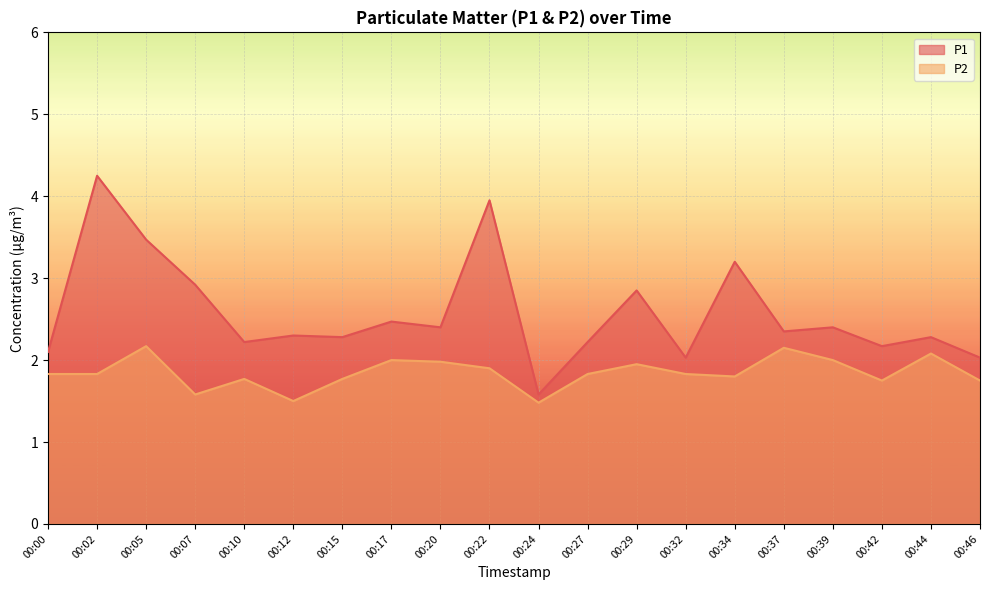

Reading left to right, extract all data points from this chart.

P1: 00:00=2.1	00:02=4.2	00:05=3.5	00:07=2.9	00:10=2.2	00:12=2.3	00:15=2.3	00:17=2.5	00:20=2.4	00:22=4.0	00:24=1.6	00:27=2.2	00:29=2.9	00:32=2.0	00:34=3.2	00:37=2.4	00:39=2.4	00:42=2.2	00:44=2.3	00:46=2.0
P2: 00:00=1.8	00:02=1.8	00:05=2.2	00:07=1.6	00:10=1.8	00:12=1.5	00:15=1.8	00:17=2.0	00:20=2.0	00:22=1.9	00:24=1.5	00:27=1.8	00:29=1.9	00:32=1.8	00:34=1.8	00:37=2.1	00:39=2.0	00:42=1.8	00:44=2.1	00:46=1.8